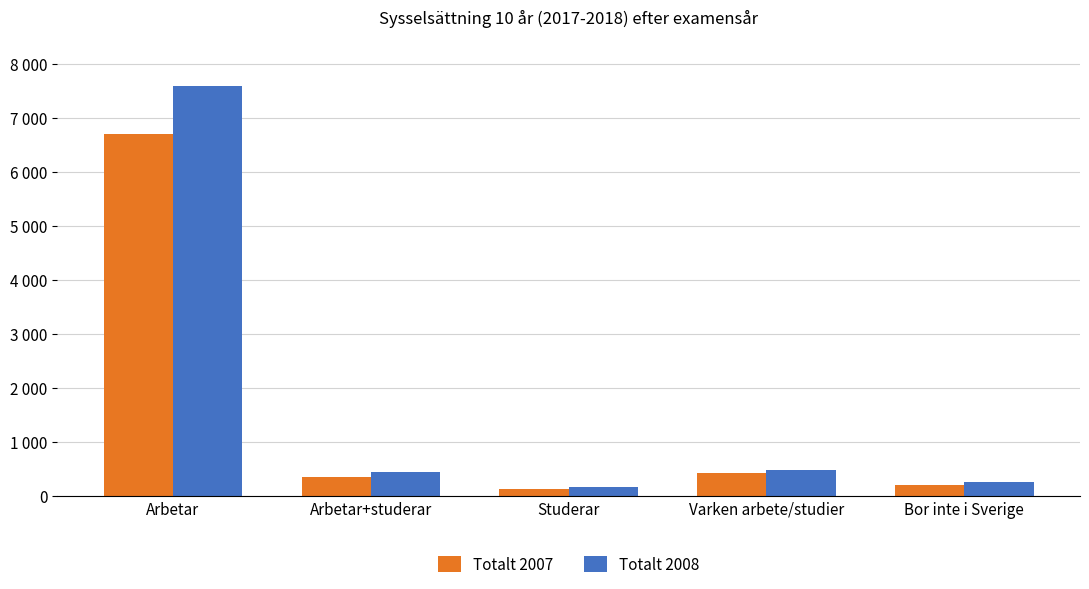

What is the highest value of the Totalt 2007 series?

6710